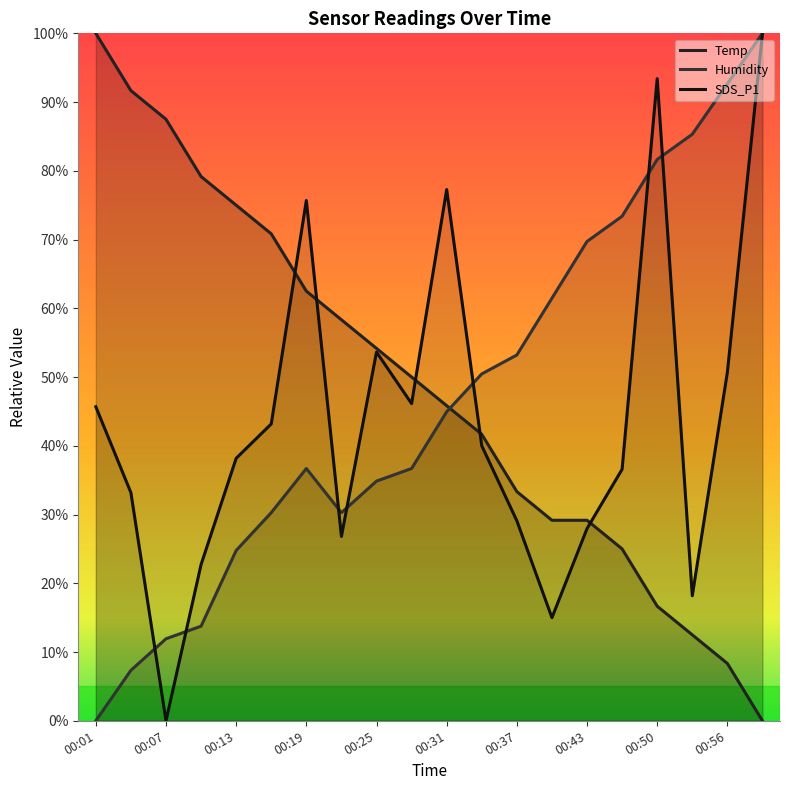

What is the difference between the highest and lowest values at 00:43?

41.8